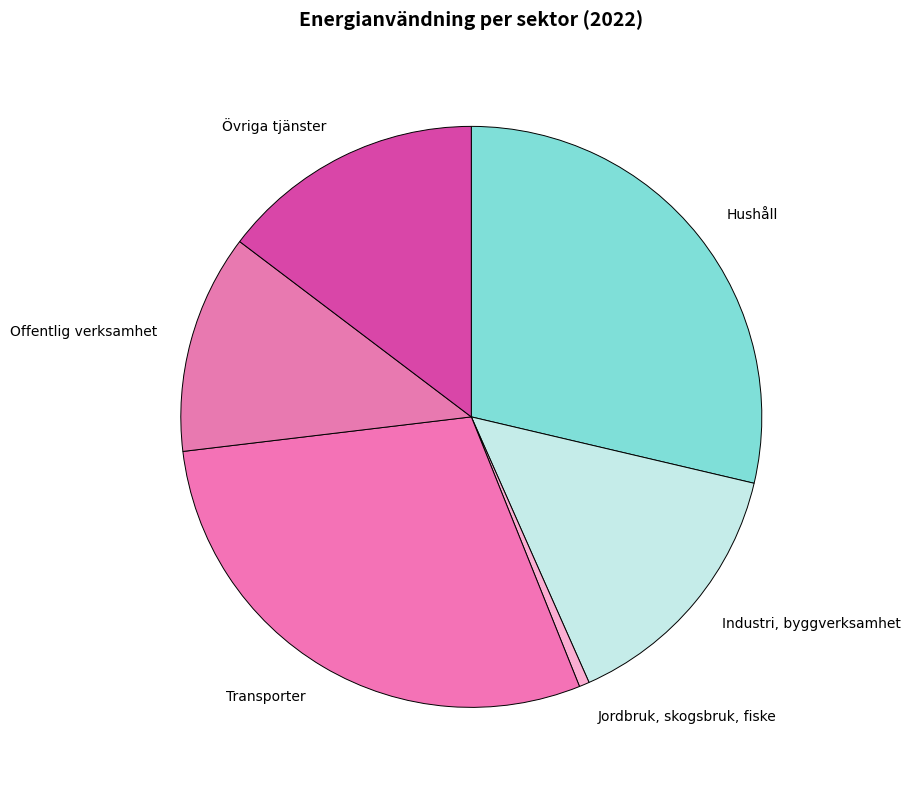

Is there a majority slice in this chart?

No